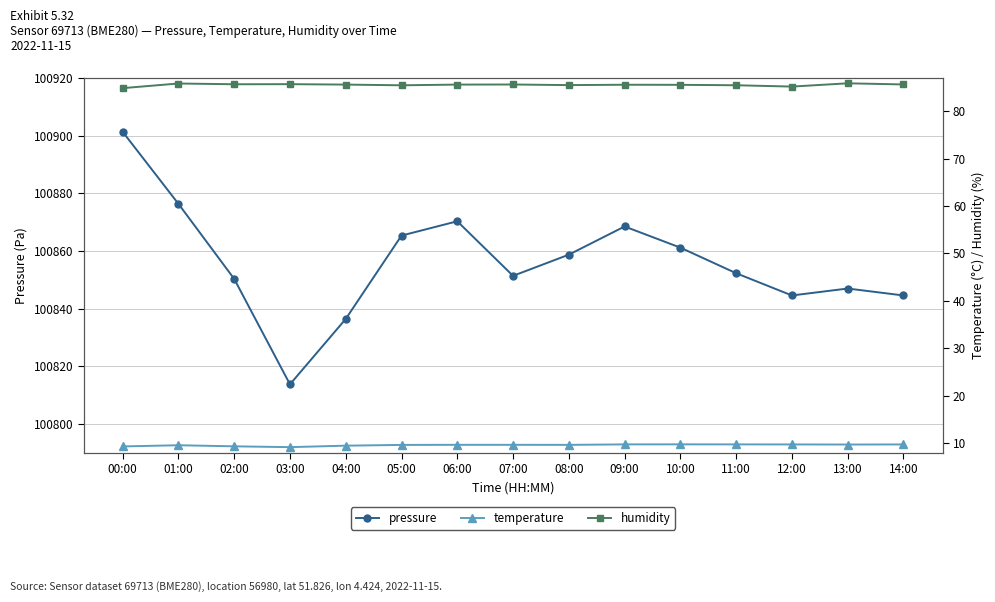

True or false: pressure has a value of 168037.9 at 14:00.

False